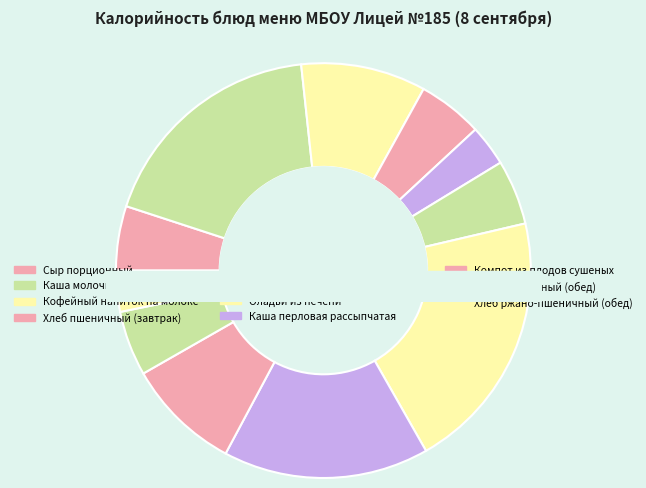

To the nearest percent, what percentage of the pie is Каша перловая рассыпчатая?

16%